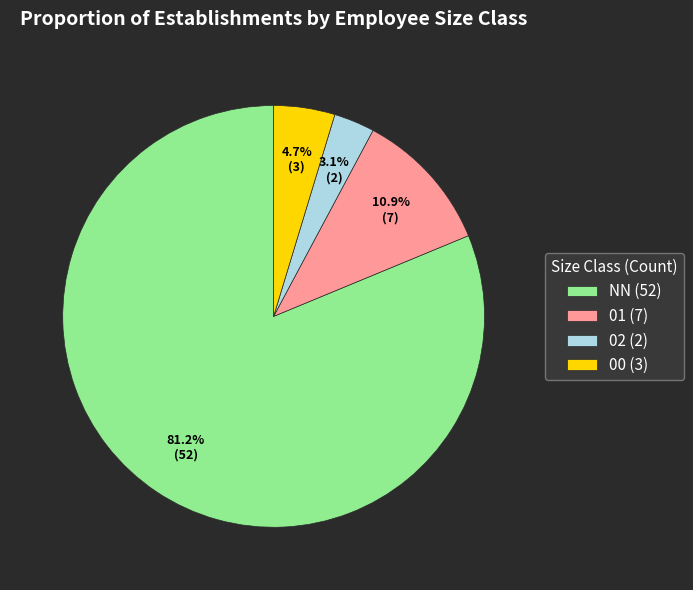

Between NN and 02, which is larger?

NN